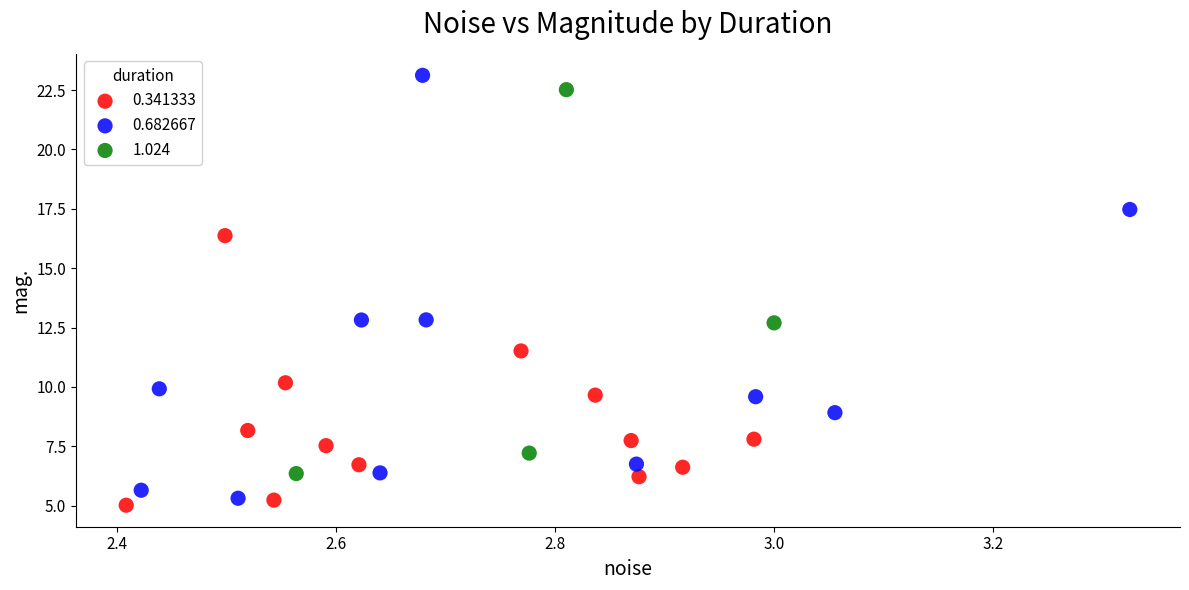

Which series has the largest Y range (max minus min)?

0.682667